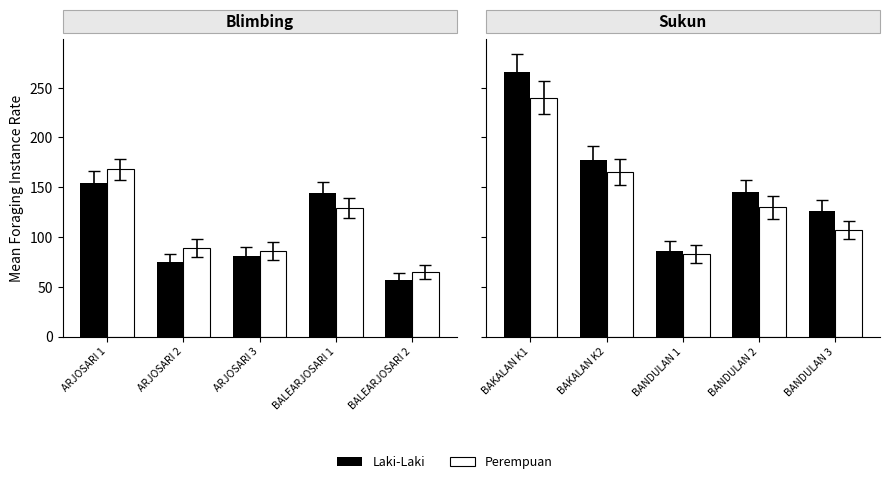

How many groups of bars are there?

5